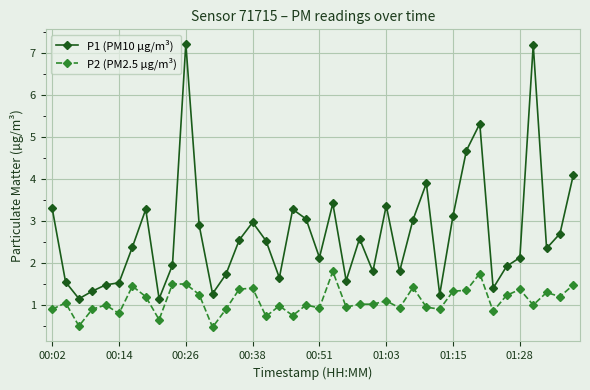

At how many categories does at least one series exceed 5?

3